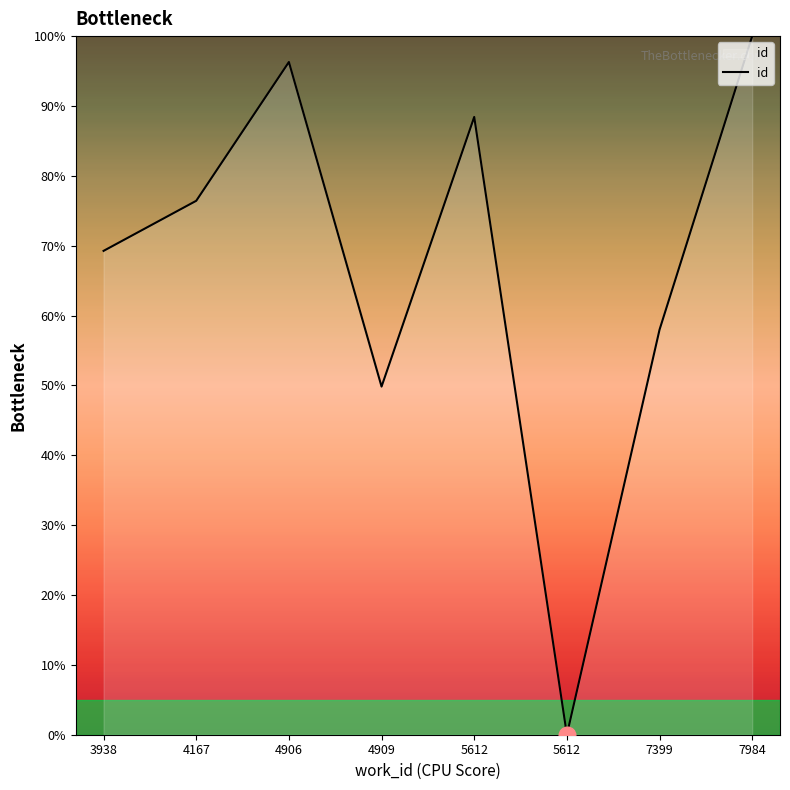

At which category does the chart reach its peak across all series?

7984